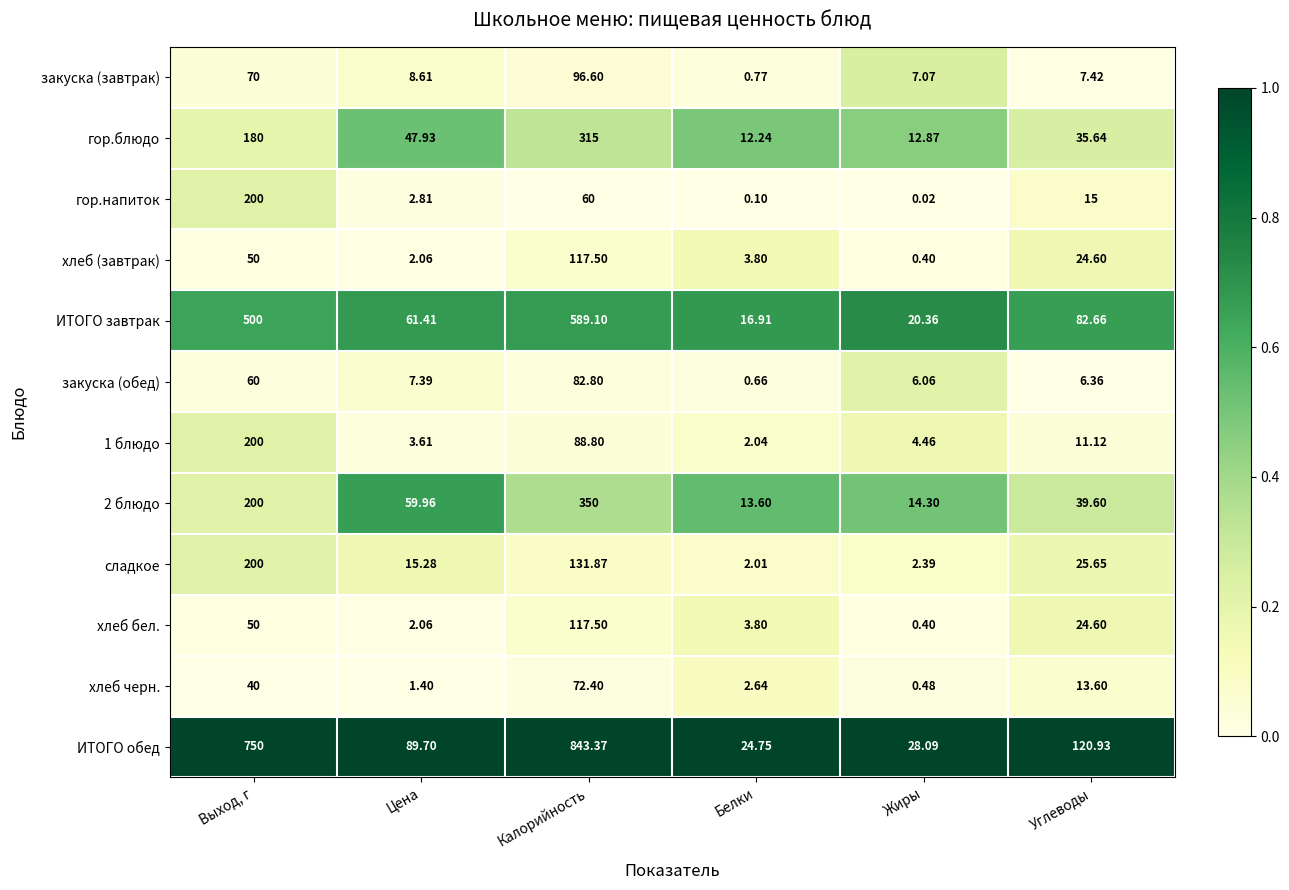

Which series has the widest spread of values?

ИТОГО обед